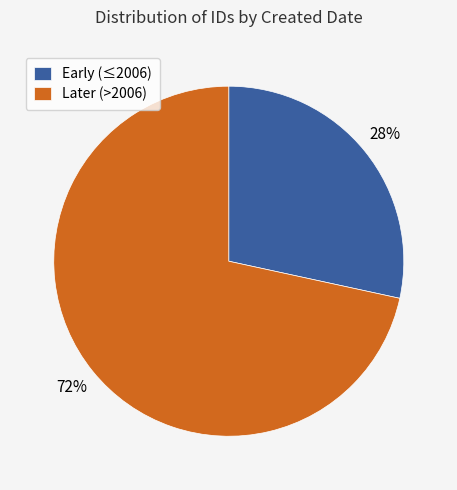

How many segments does this pie chart have?

2